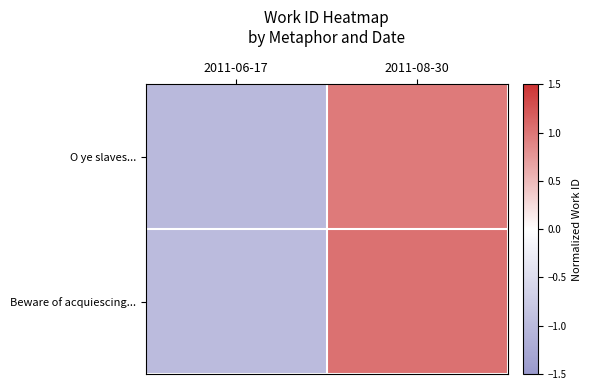

What is the maximum value shown in the chart?

1.0